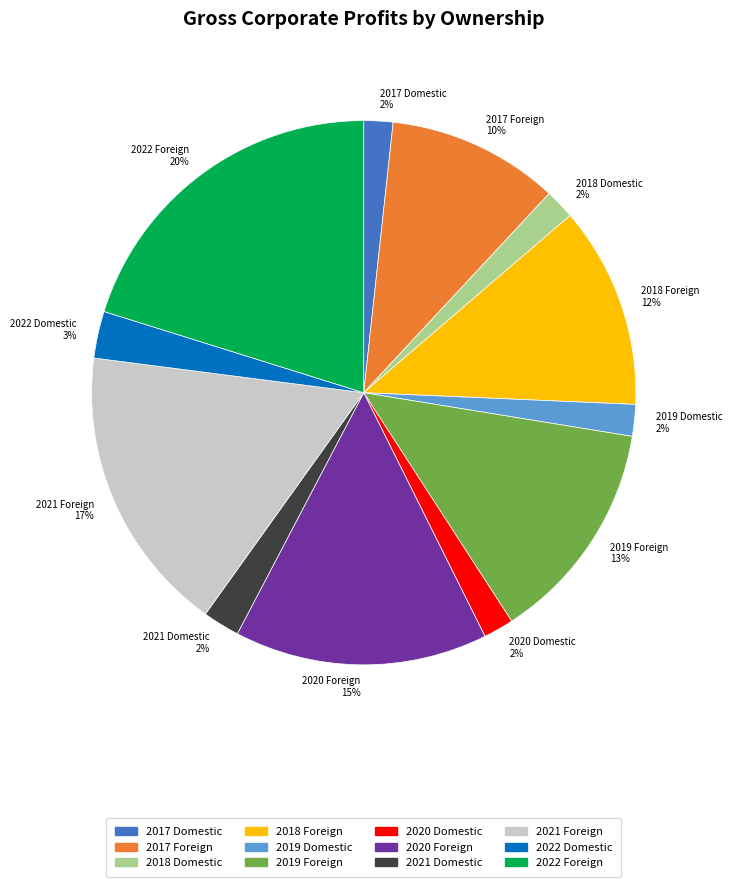

True or false: 2021 Domestic accounts for 14% of the total.

False